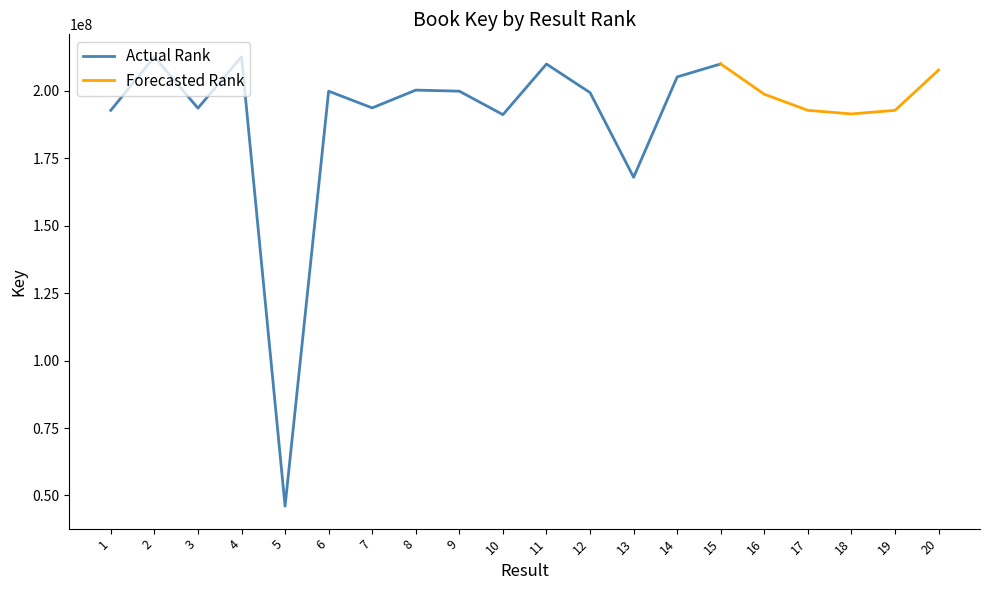

Is this an area chart (filled region under the line)?

No